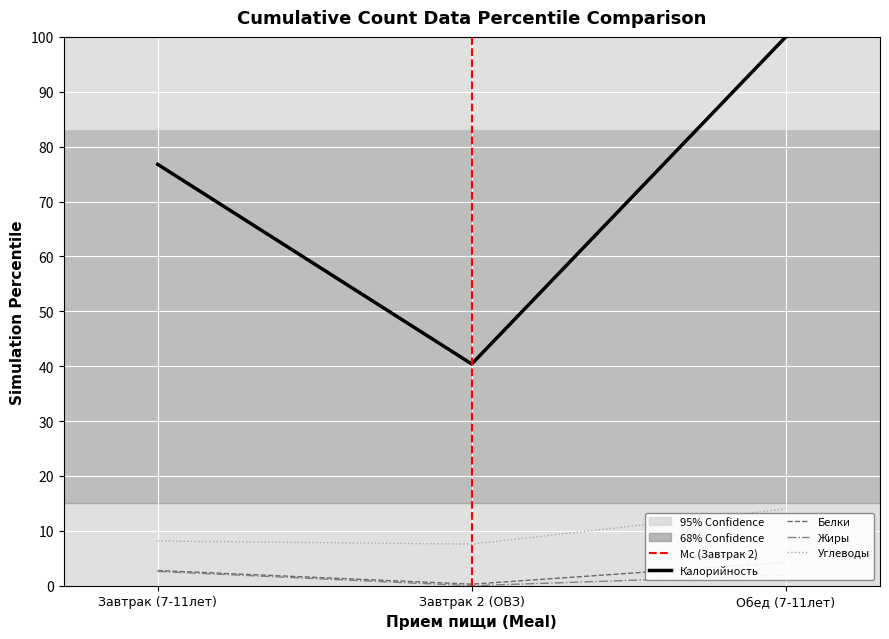

The value of Жиры at Завтрак 2 (ОВЗ) is 0.0. True or false?

True